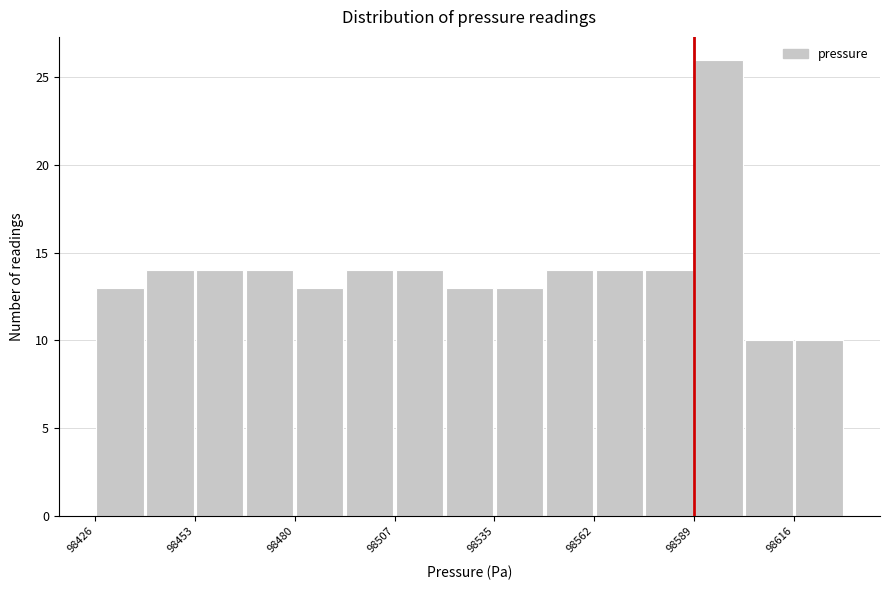

Around what value on the x-axis is the tallest bar? Give the approximate position of its centre, as read against the axis.

98595